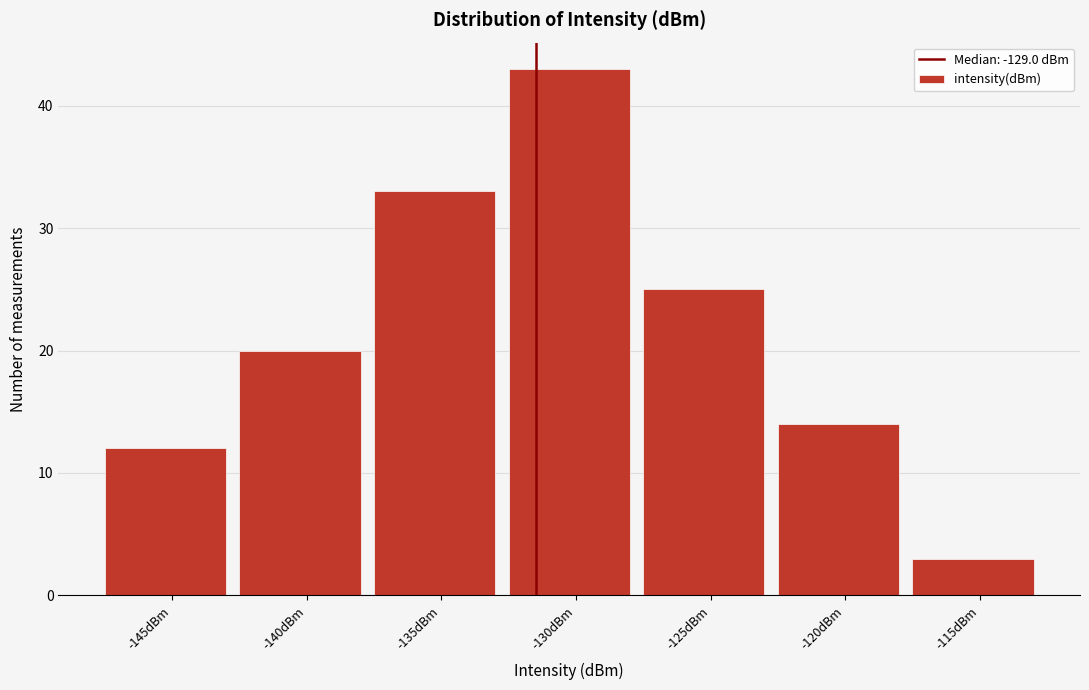

Reading left to right, transcribe all the data shown in this chart.

12	20	33	43	25	14	3